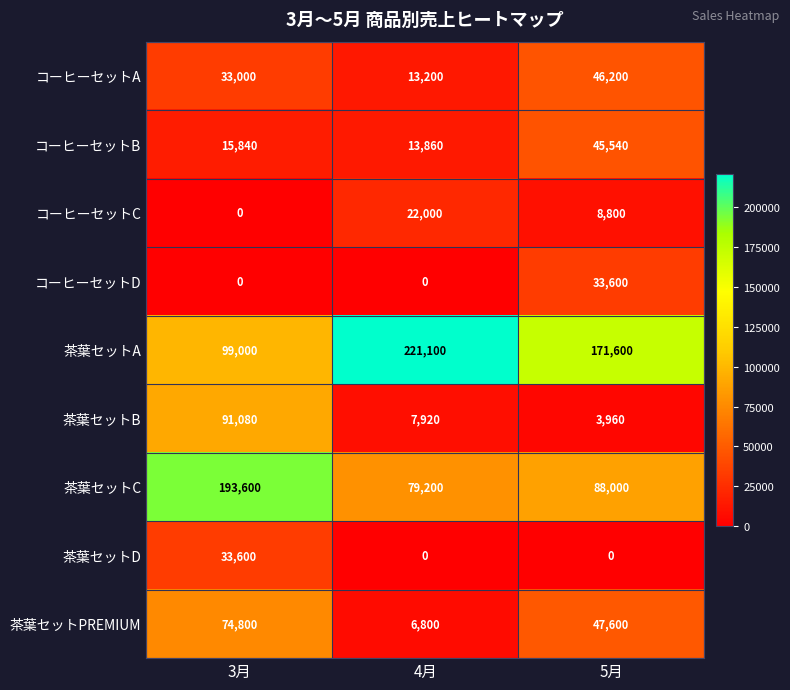

Which series changed the most between 3月 and 4月?

茶葉セットA